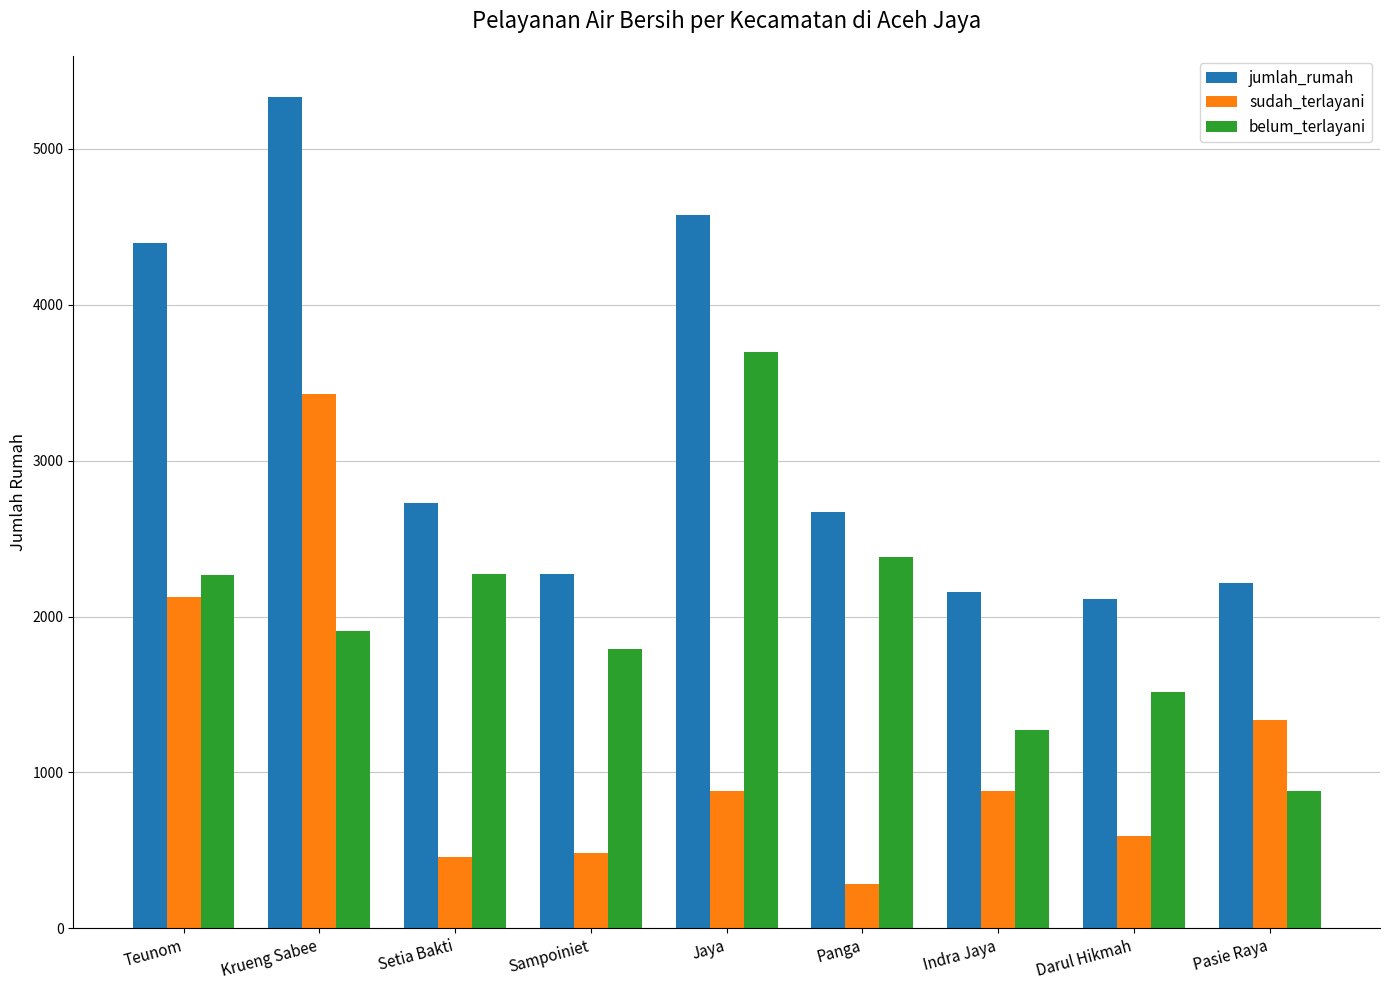

Are the bars horizontal?

No